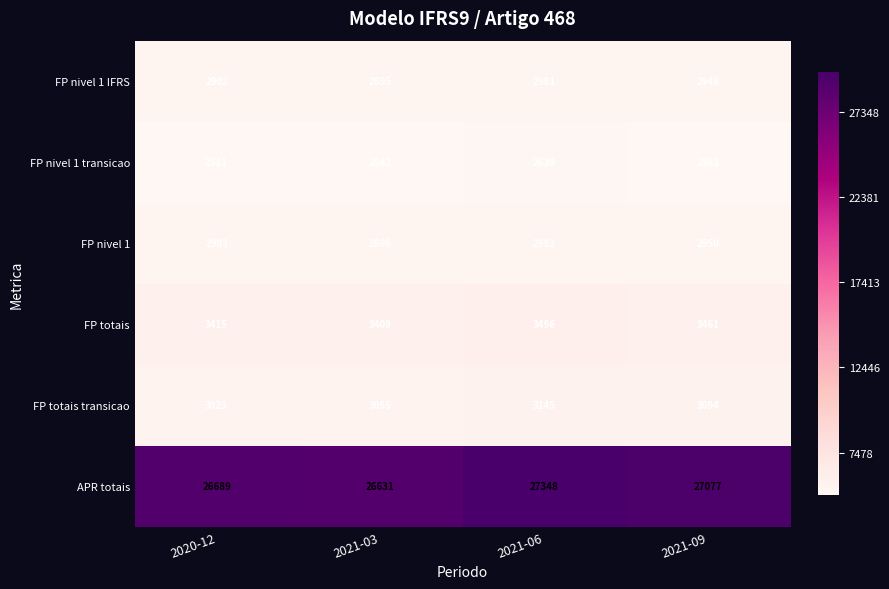

The value of FP nivel 1 at 2021-06 is 1371. True or false?

False